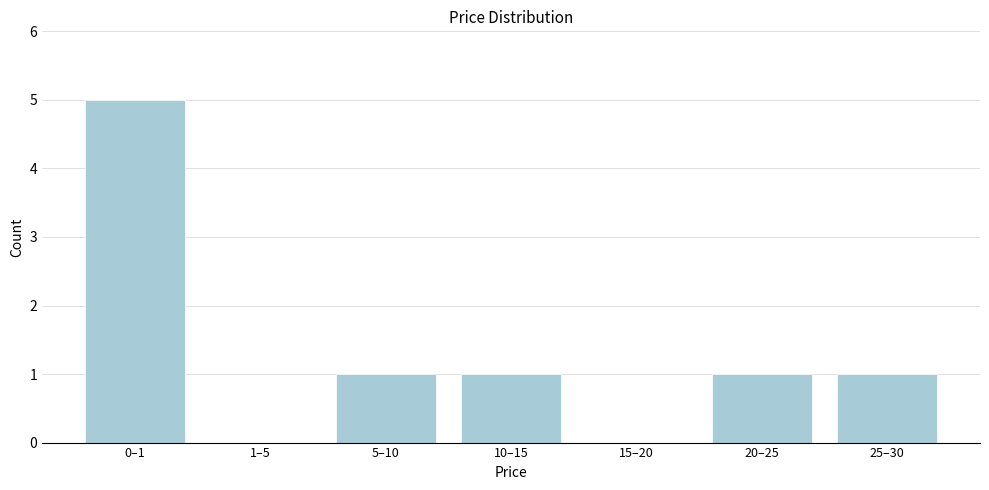

Reading left to right, transcribe all the data shown in this chart.

0–1=5	1–5=0	5–10=1	10–15=1	15–20=0	20–25=1	25–30=1